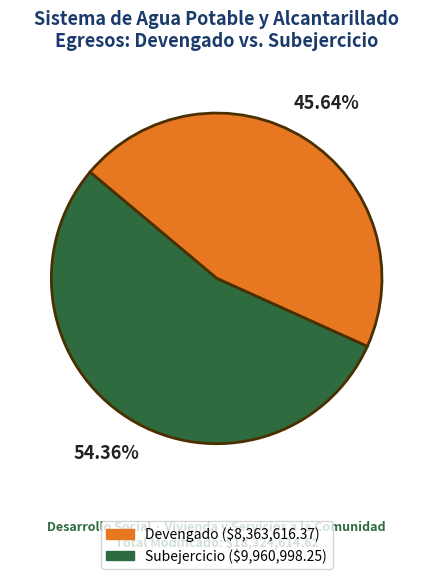

Does any single category account for the majority?

Yes